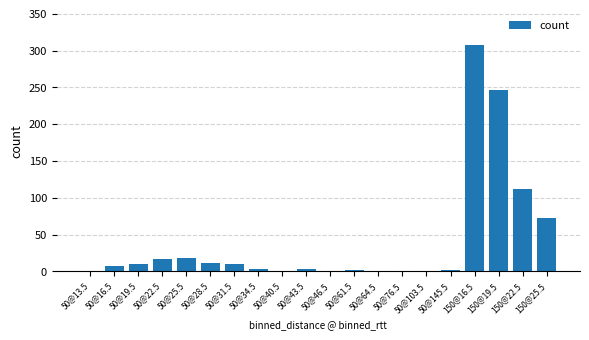

What is the ratio of the value at 150@22.5 to the value at 50@76.5?

112.0